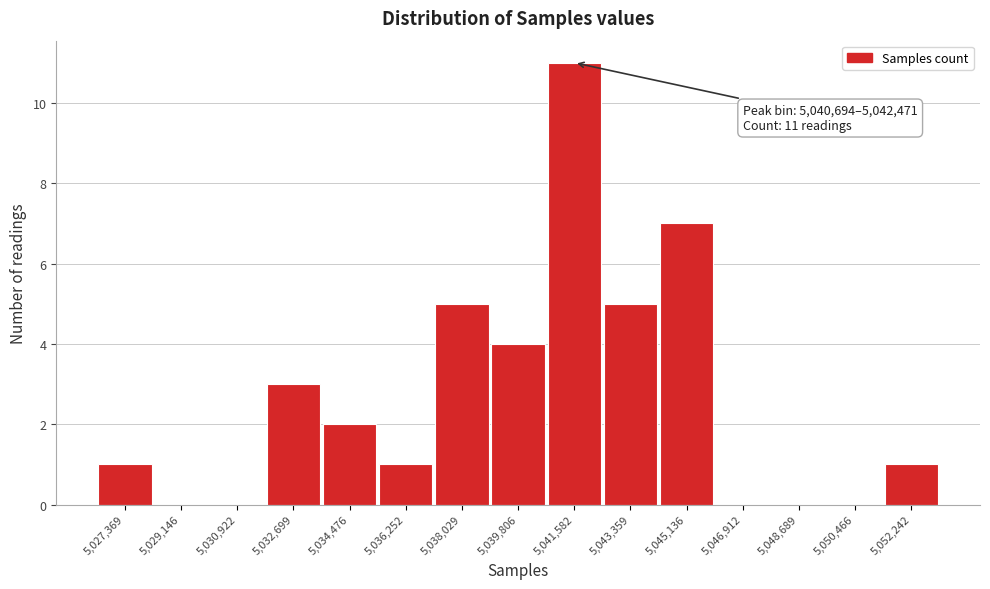

Over which range of the x-axis is the bar tallest?

5040600 to 5042400